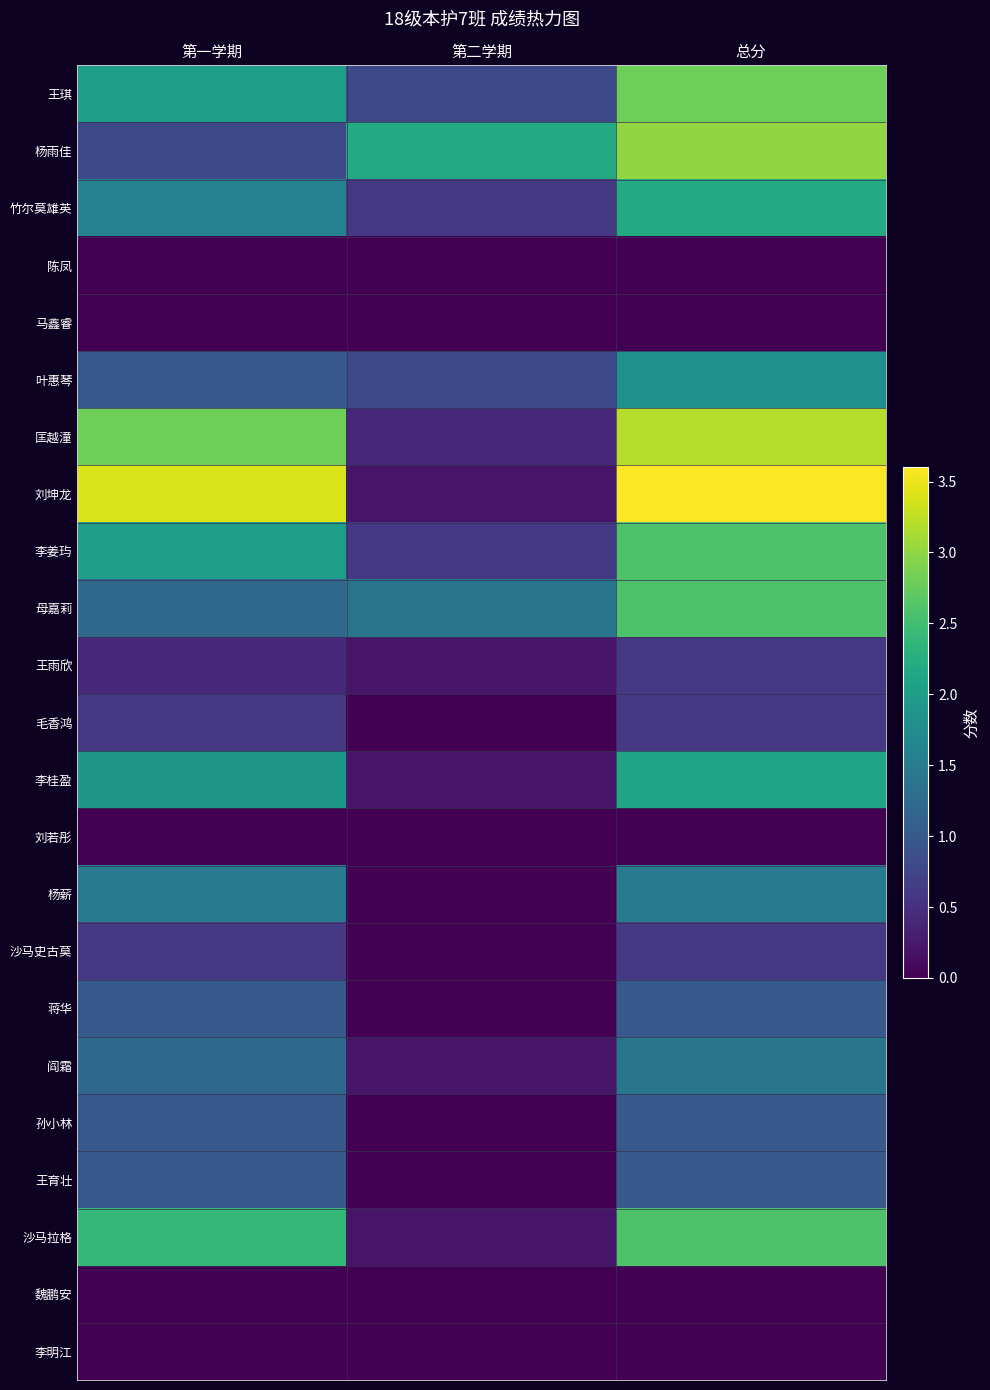

Between 第二学期 and 第一学期, which is larger?

第一学期